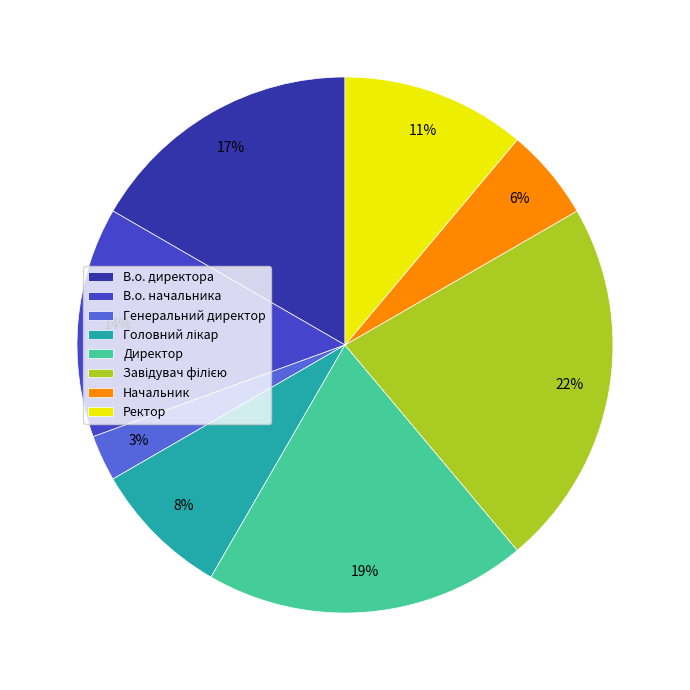

Does any single category account for the majority?

No